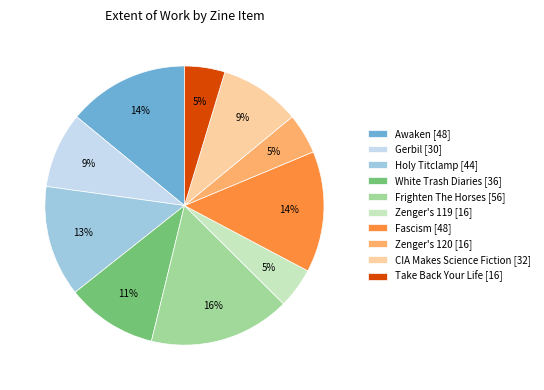

To the nearest percent, what is the difference between the Zenger's 119 [16] and Awaken [48] slice percentages?

9%